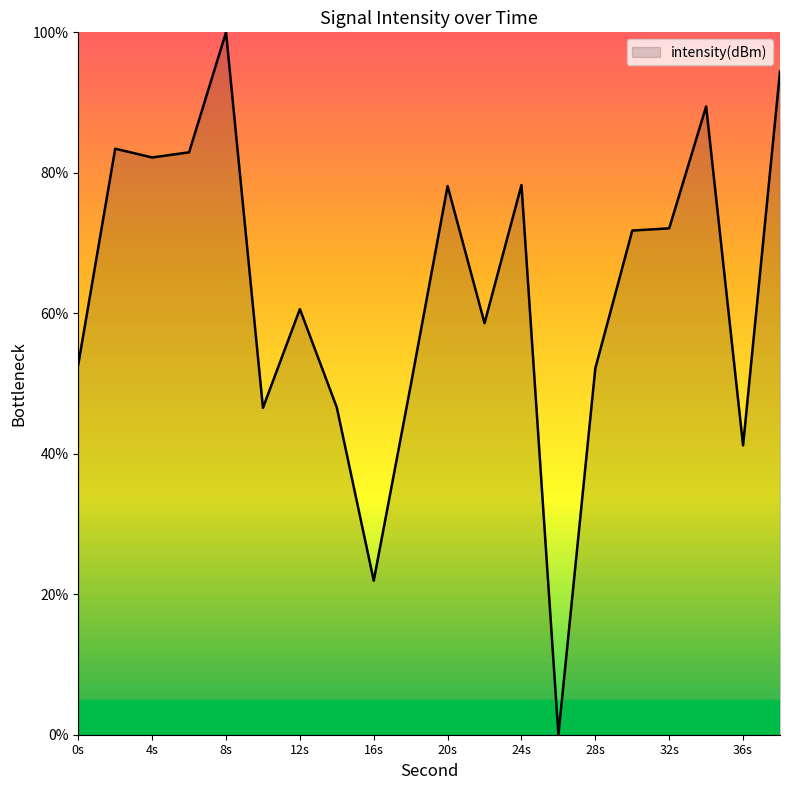

What is the greatest value displayed?

100.0